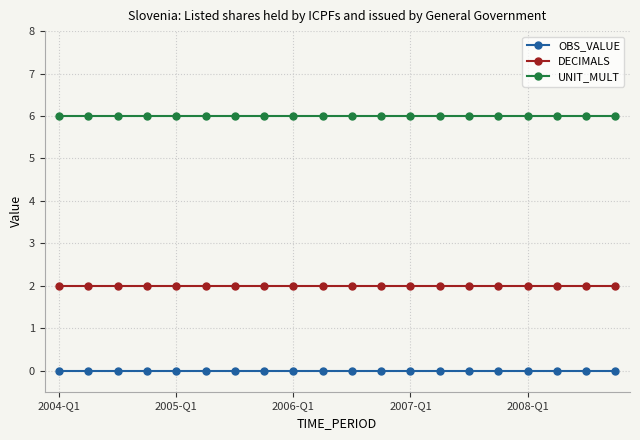

At how many categories does at least one series exceed 3?

20